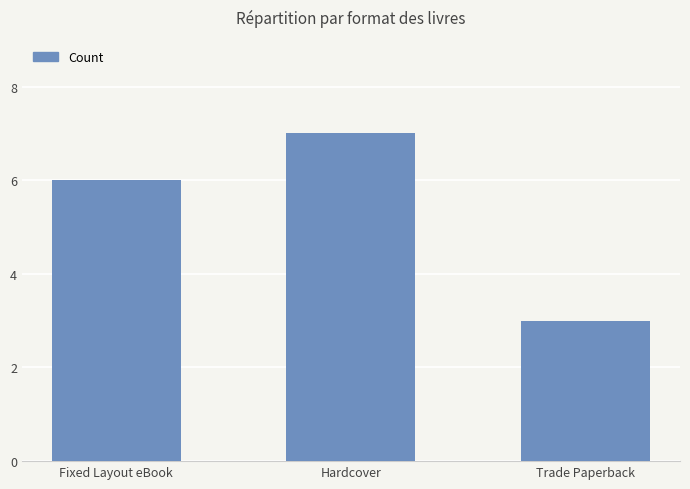

List the labels in order of value, largest first.

Hardcover, Fixed Layout eBook, Trade Paperback